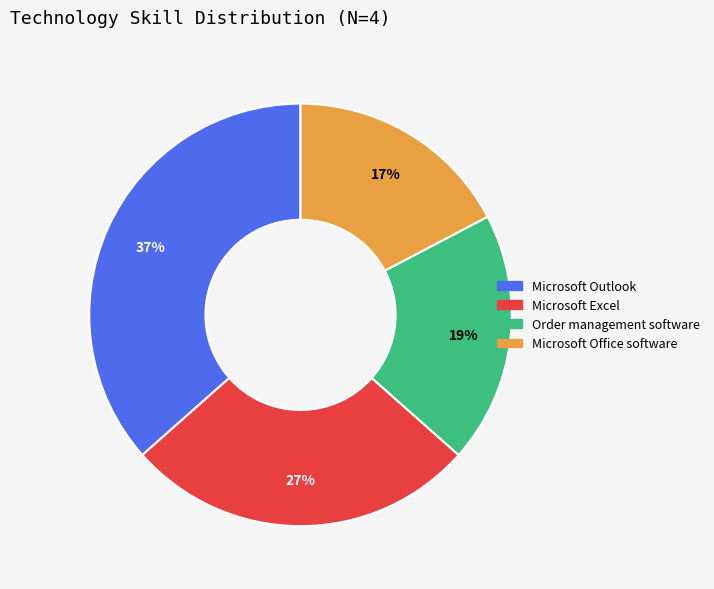

To the nearest percent, what is the difference between the Microsoft Office software and Order management software slice percentages?

2%